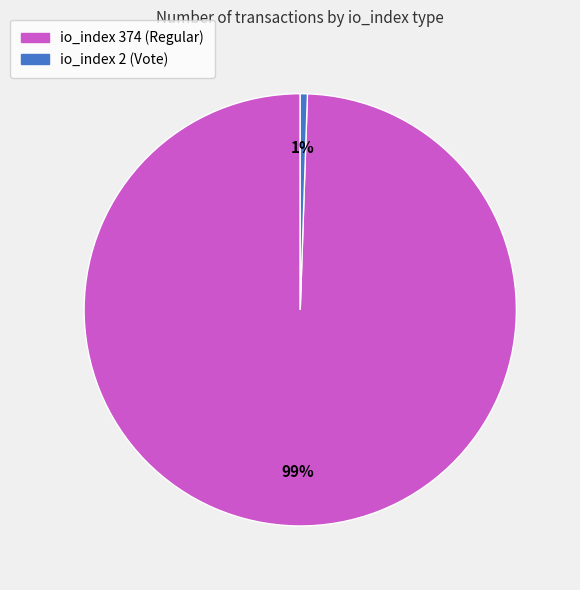

Is the sum of io_index 2 (Vote) and io_index 374 (Regular) greater than half?

Yes